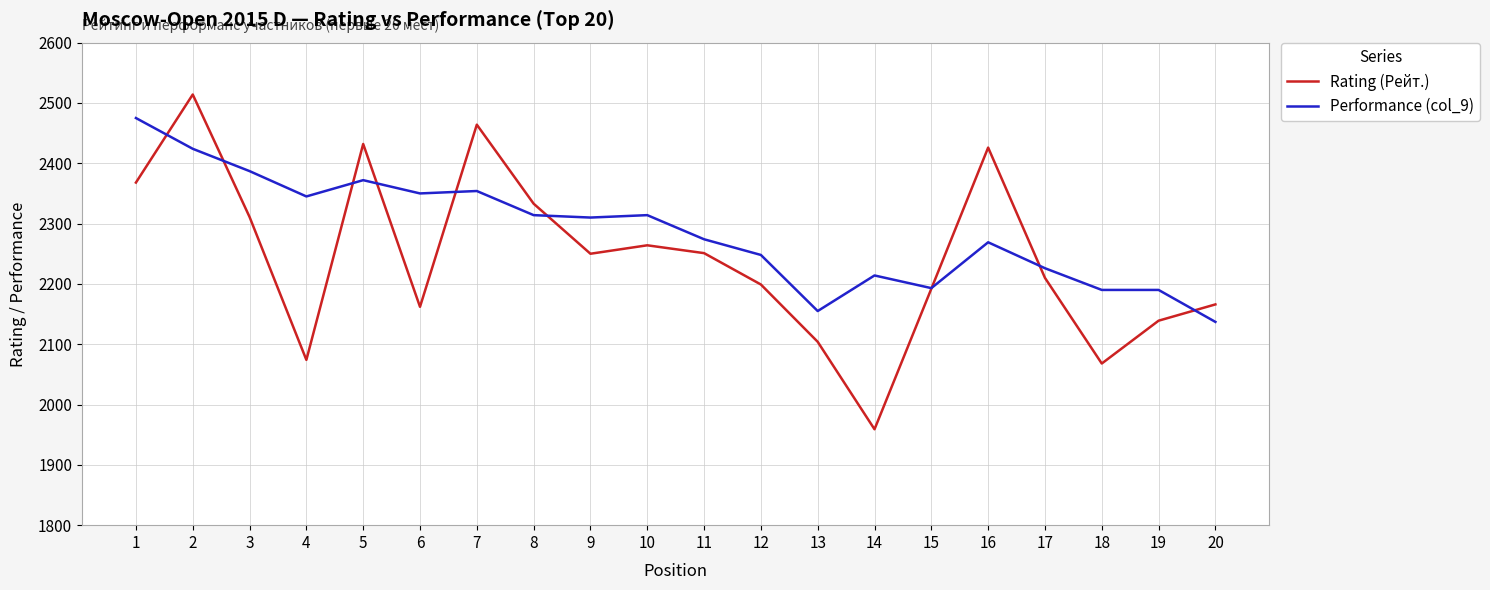

At which label does Rating (Рейт.) first exceed 2250?

1